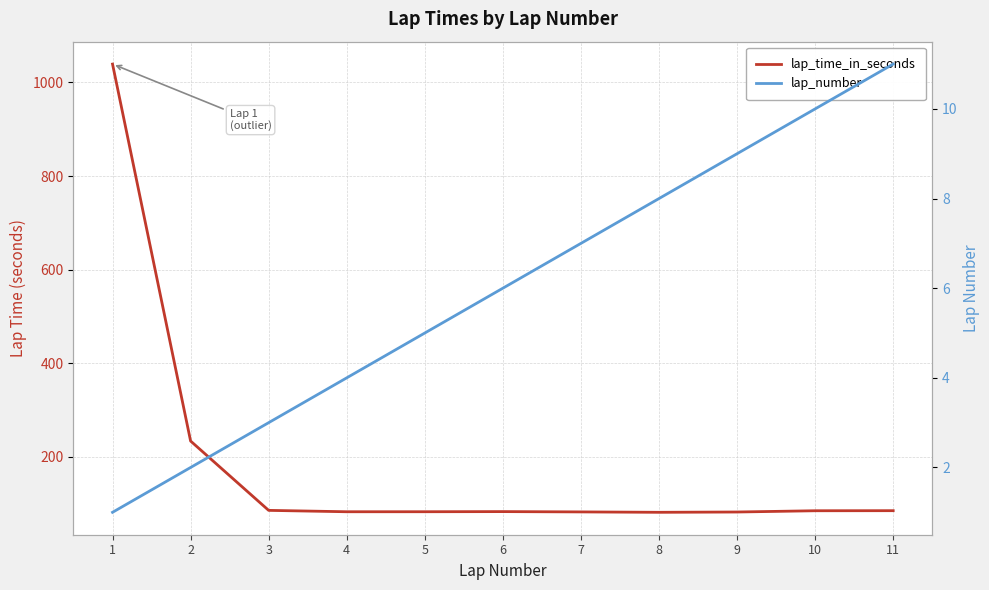

Which label corresponds to the largest value in the chart?

1